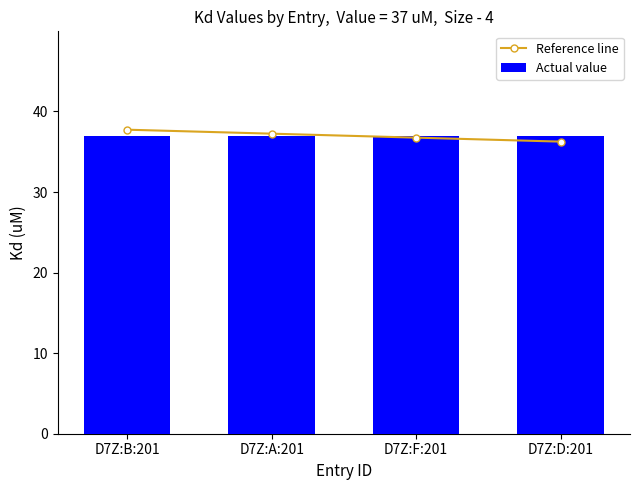

Between D7Z:B:201 and D7Z:F:201, which is larger?

D7Z:B:201